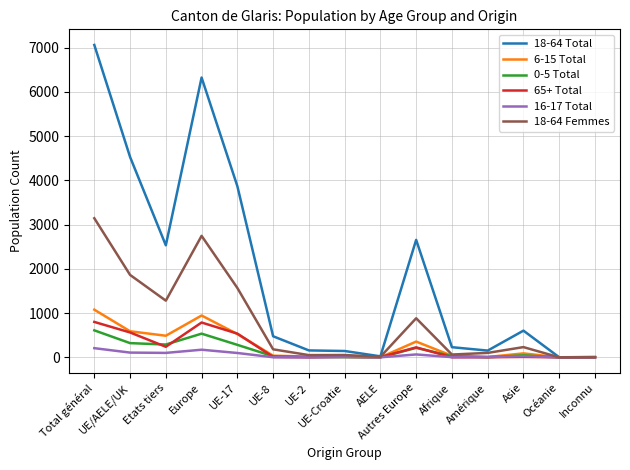

Is this an area chart (filled region under the line)?

No